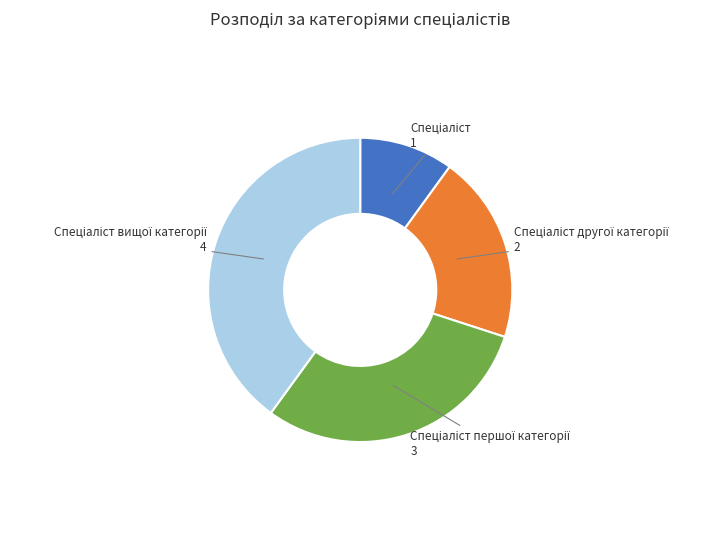

Is there a majority slice in this chart?

No